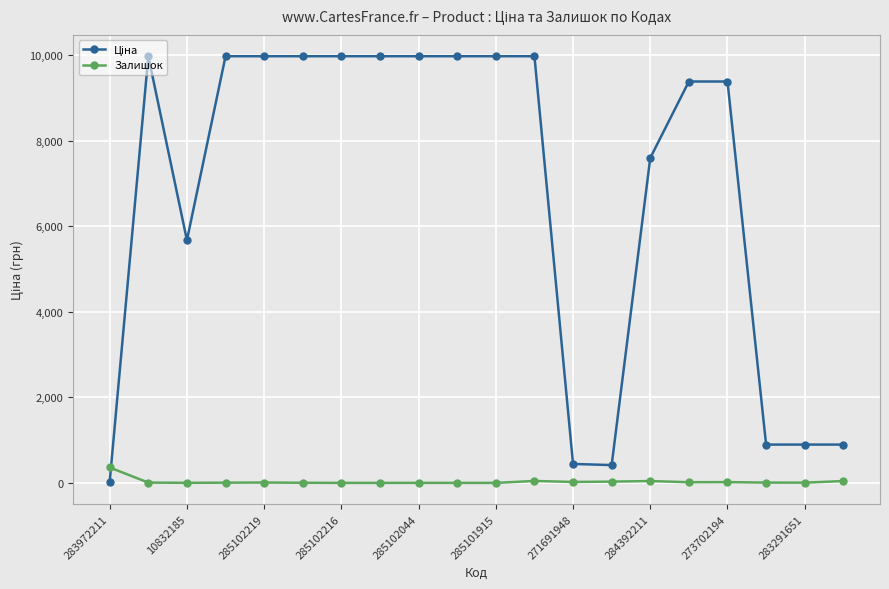

What is the difference between the maximum and second lowest values in the Залишок series?

360.0